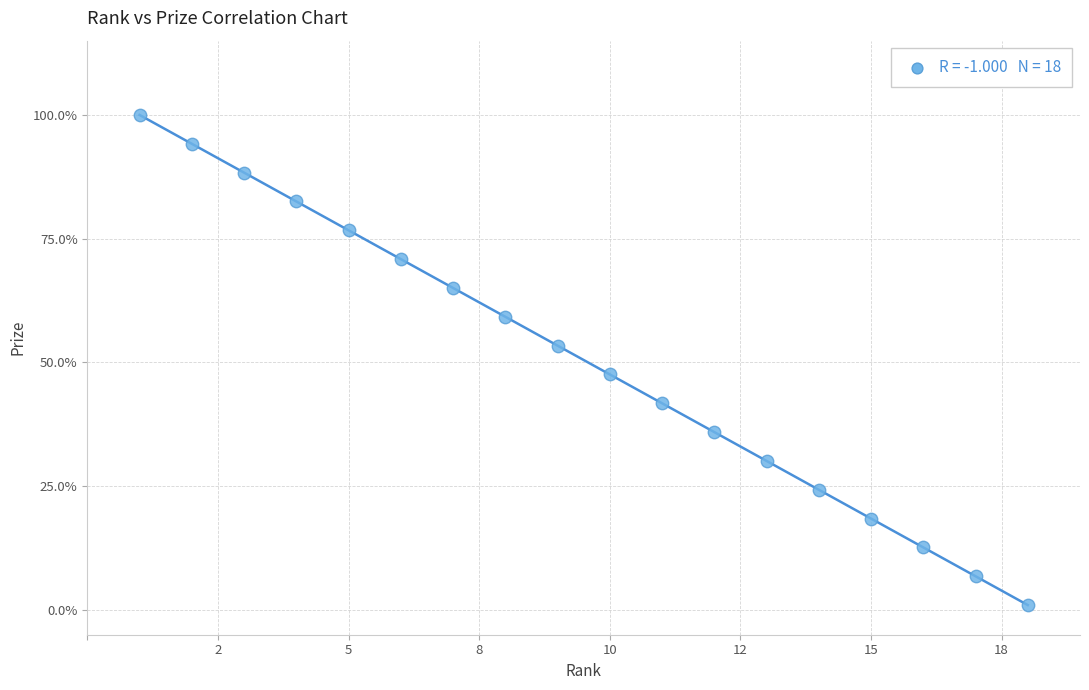

What is the range of Y values (max minus min)?

99.0